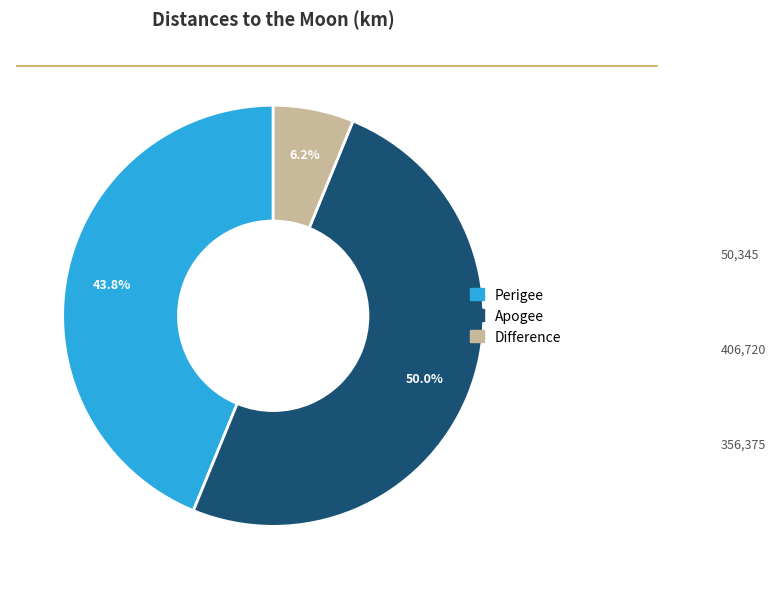

Rank the categories by value from lowest to highest.

Difference, Perigee, Apogee